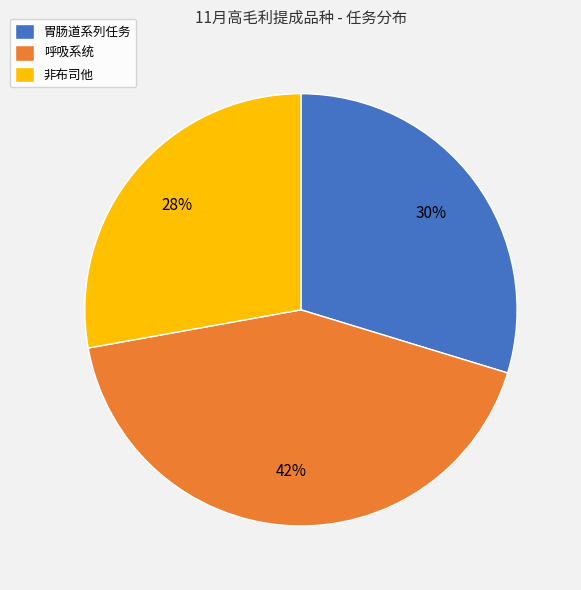

How many slices are in this pie chart?

3